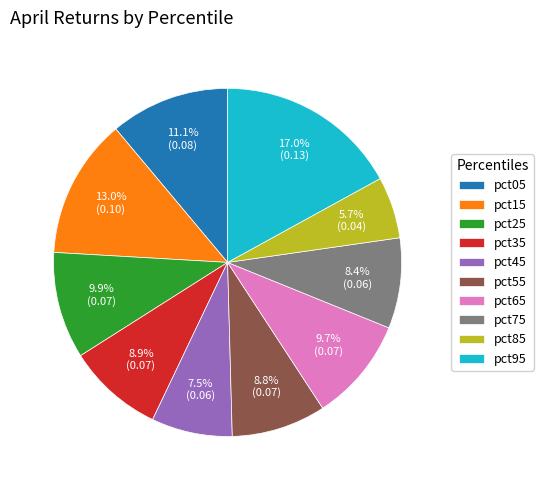

How much of the chart is everything except pct35?

91.1%